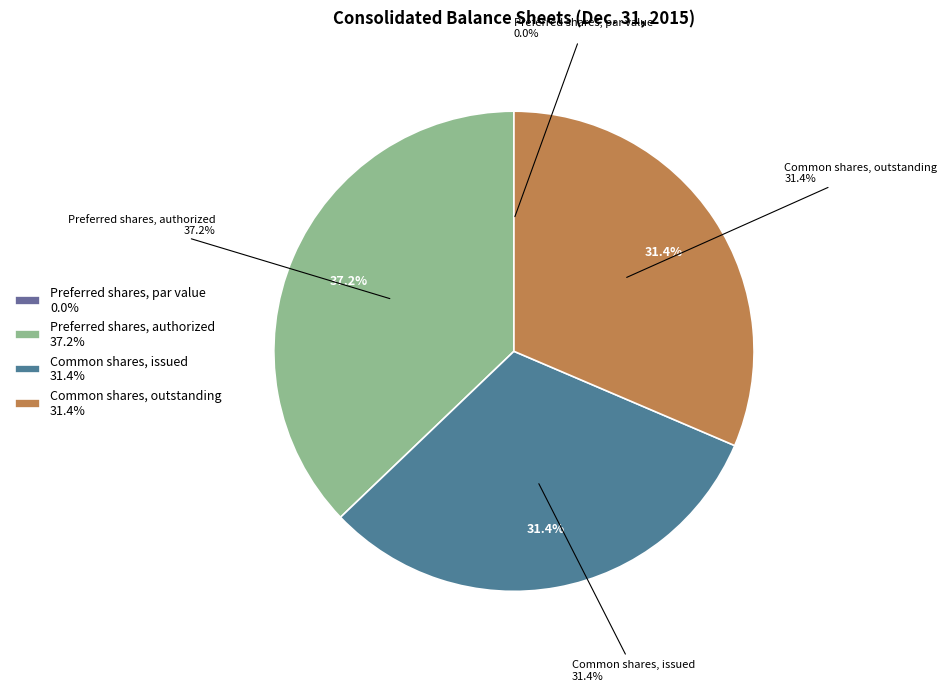

Which has a higher value, Preferred shares, authorized or Preferred shares, par value?

Preferred shares, authorized